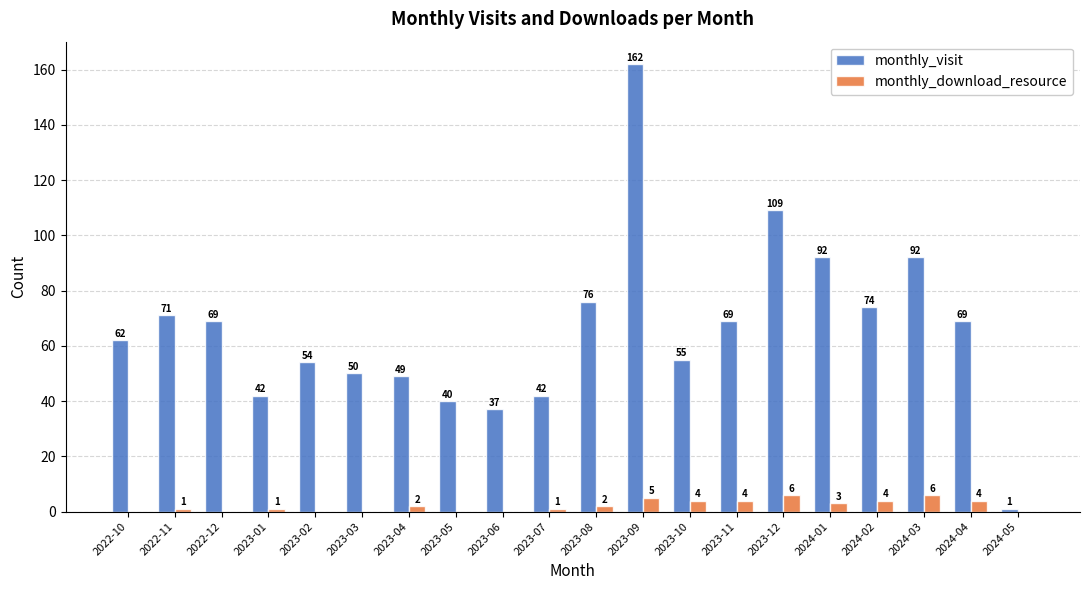

Is the value of monthly_visit at 2022-10 greater than the value of monthly_download_resource at 2023-07?

Yes